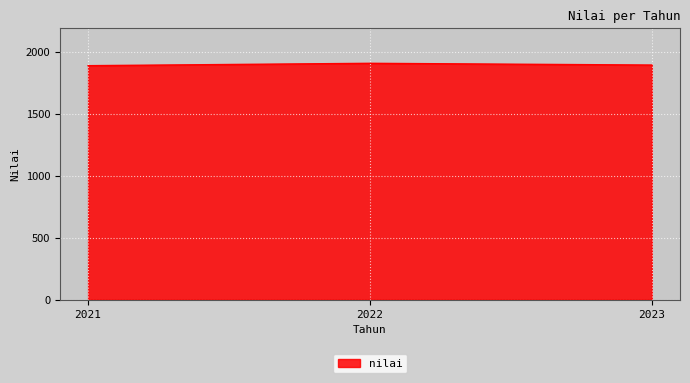

The chart shows a value of 2571.9 at 2023. True or false?

False